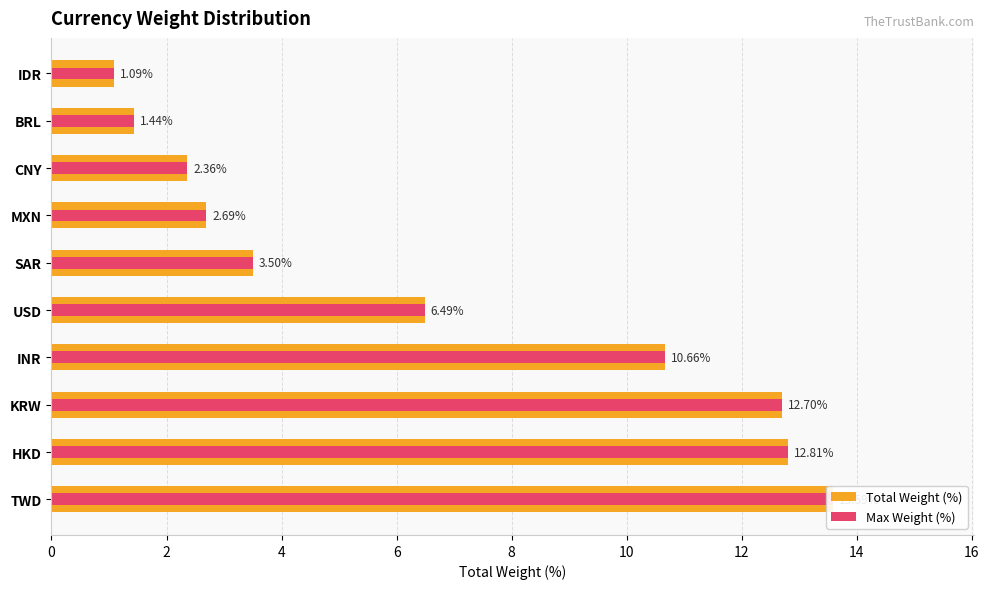

Which series has the widest spread of values?

Total Weight (%)